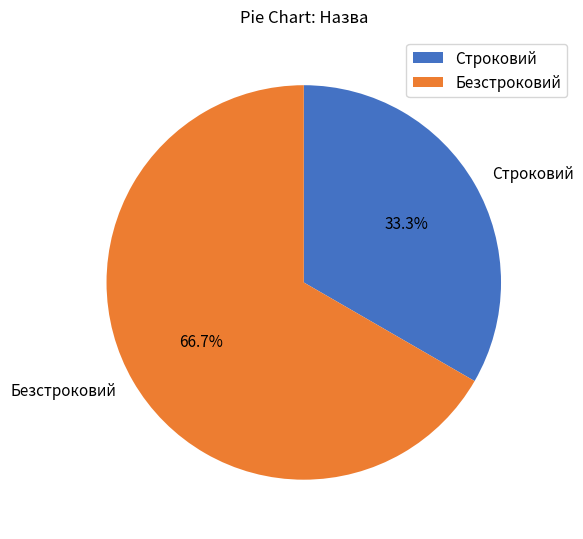

Rank the categories by value from lowest to highest.

Строковий, Безстроковий